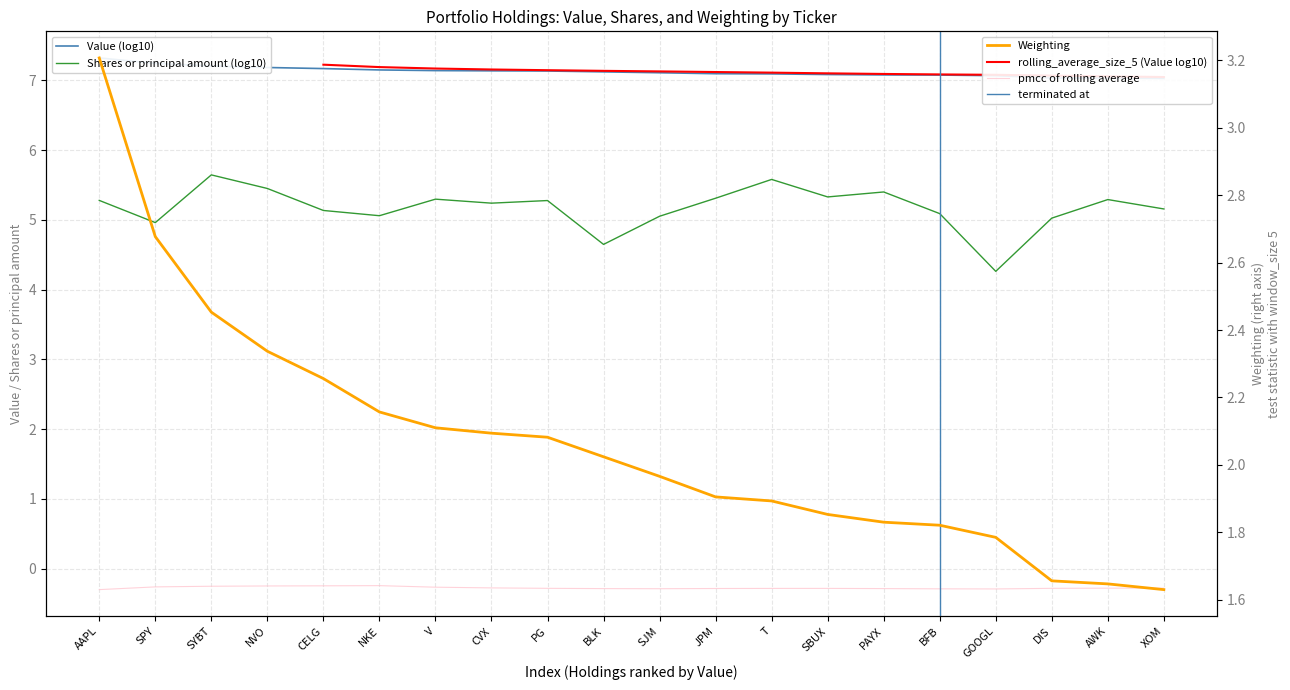

What is the highest value of the Weighting series?

3.2